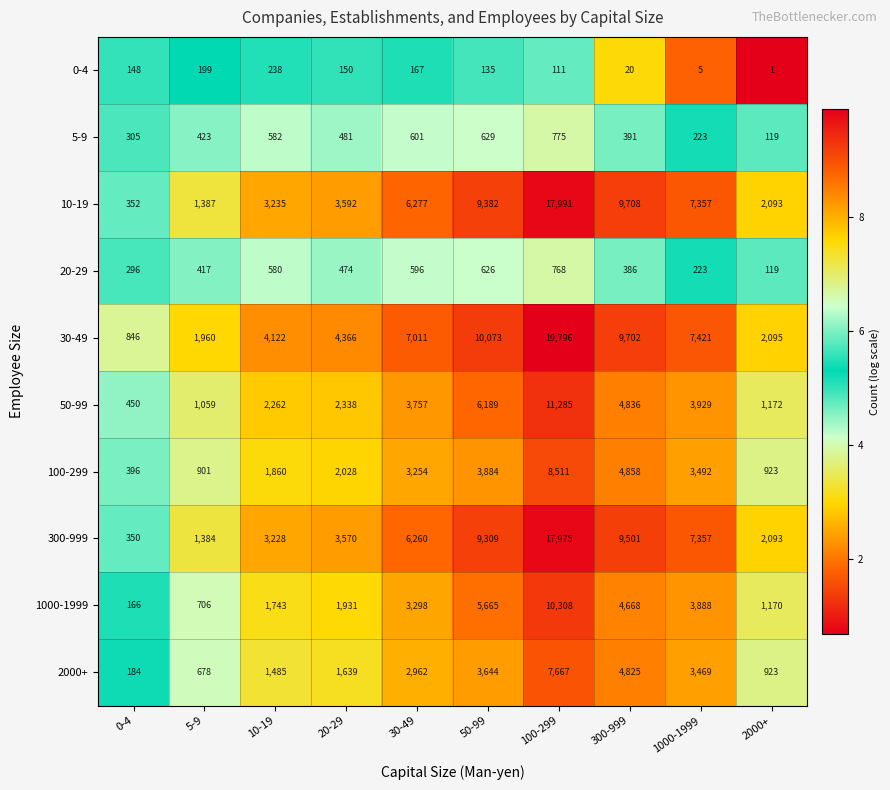

Where is 30-49 nearest to the value 10321?

50-99